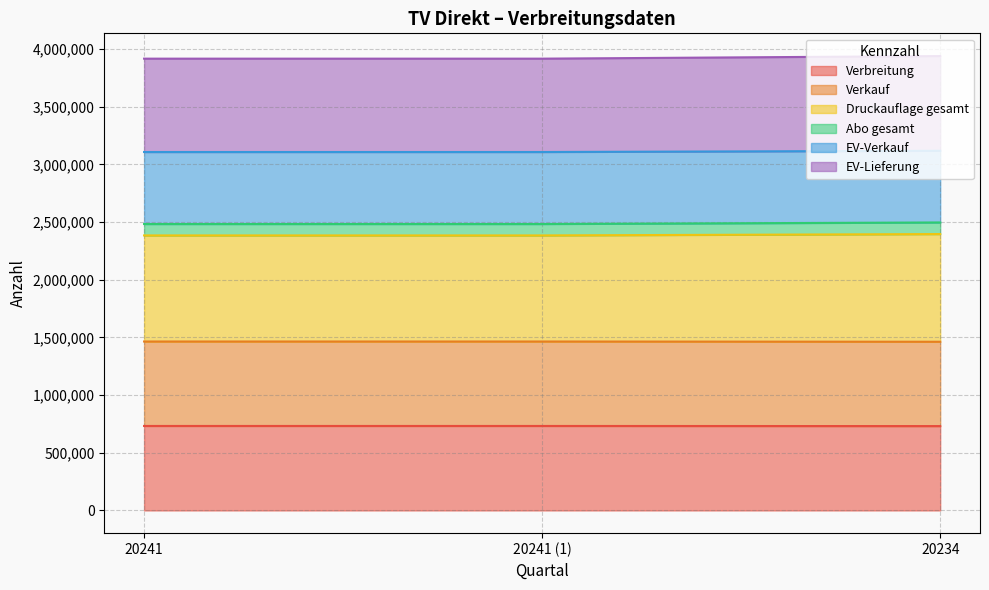

How many values in the EV-Verkauf series exceed 3107198?

1